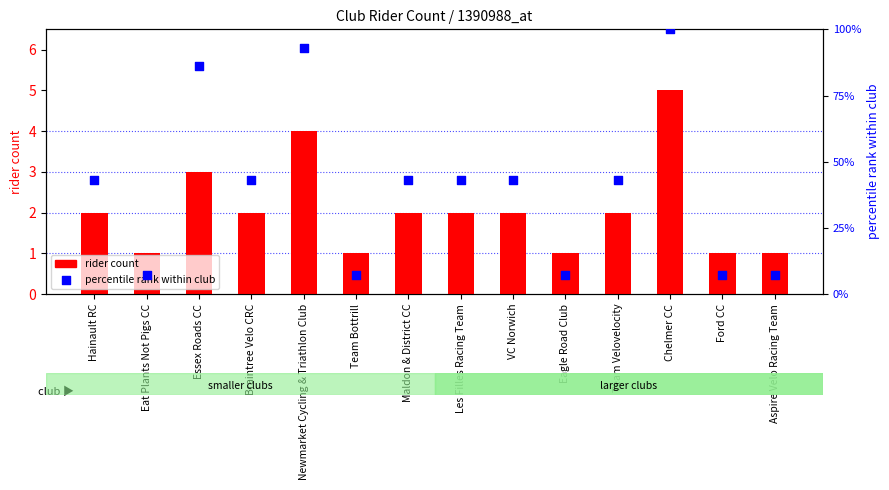

Is the value of percentile rank within club at Eagle Road Club greater than the value of rider count at Les Filles Racing Team?

Yes